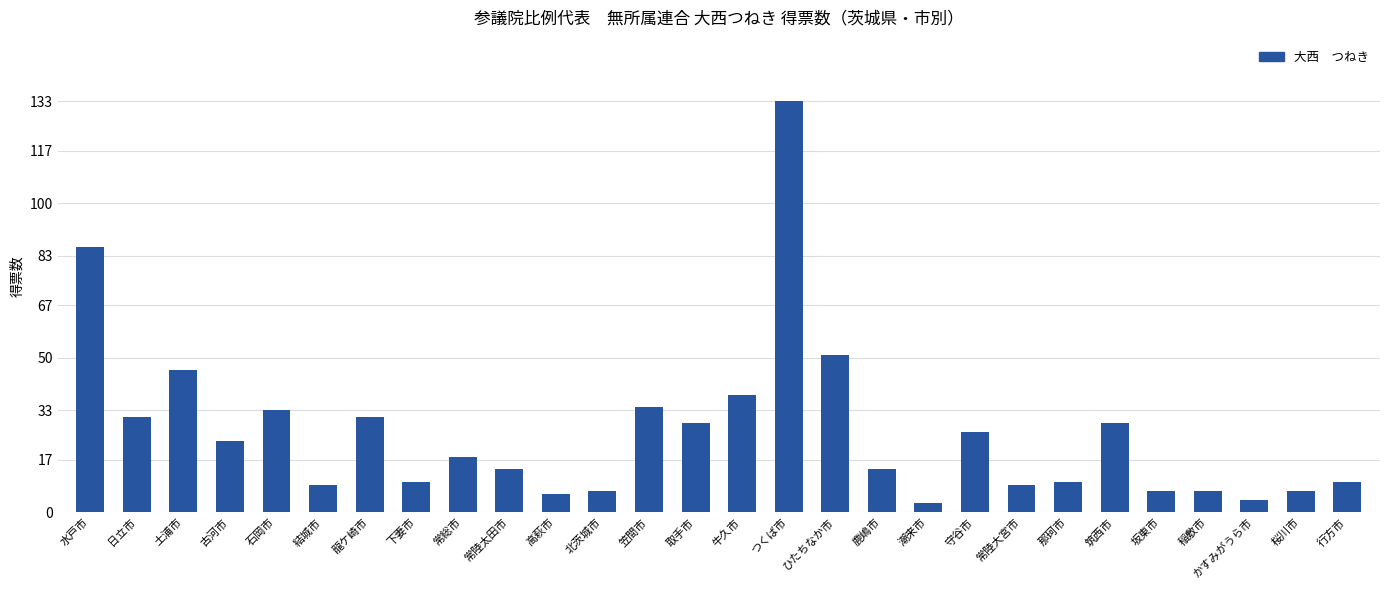

Between 土浦市 and 水戸市, which is larger?

水戸市